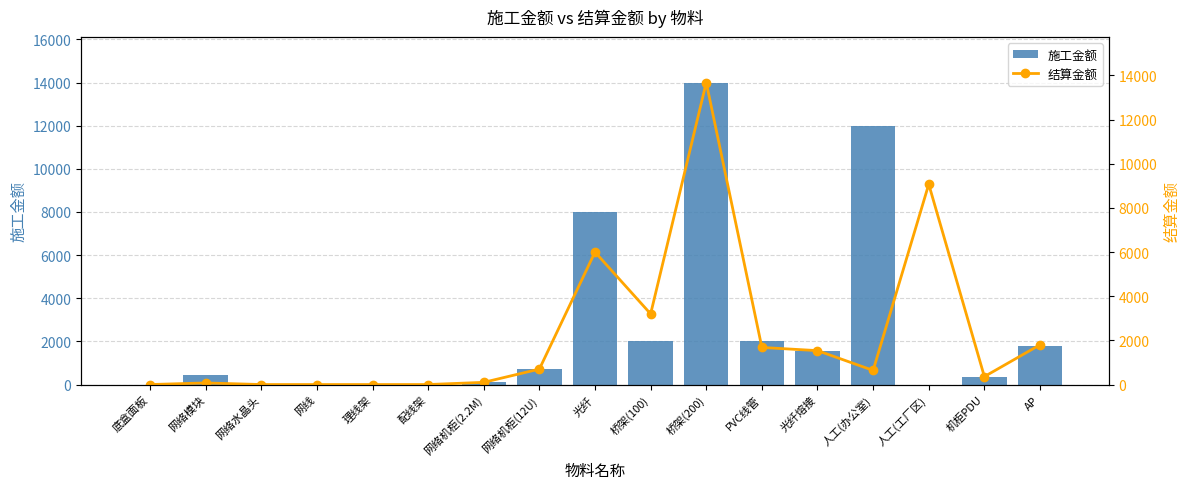

Which series has the largest total across all categories?

施工金额